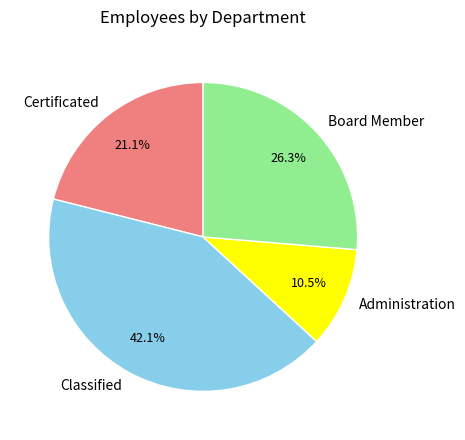

Count the number of slices in the pie.

4